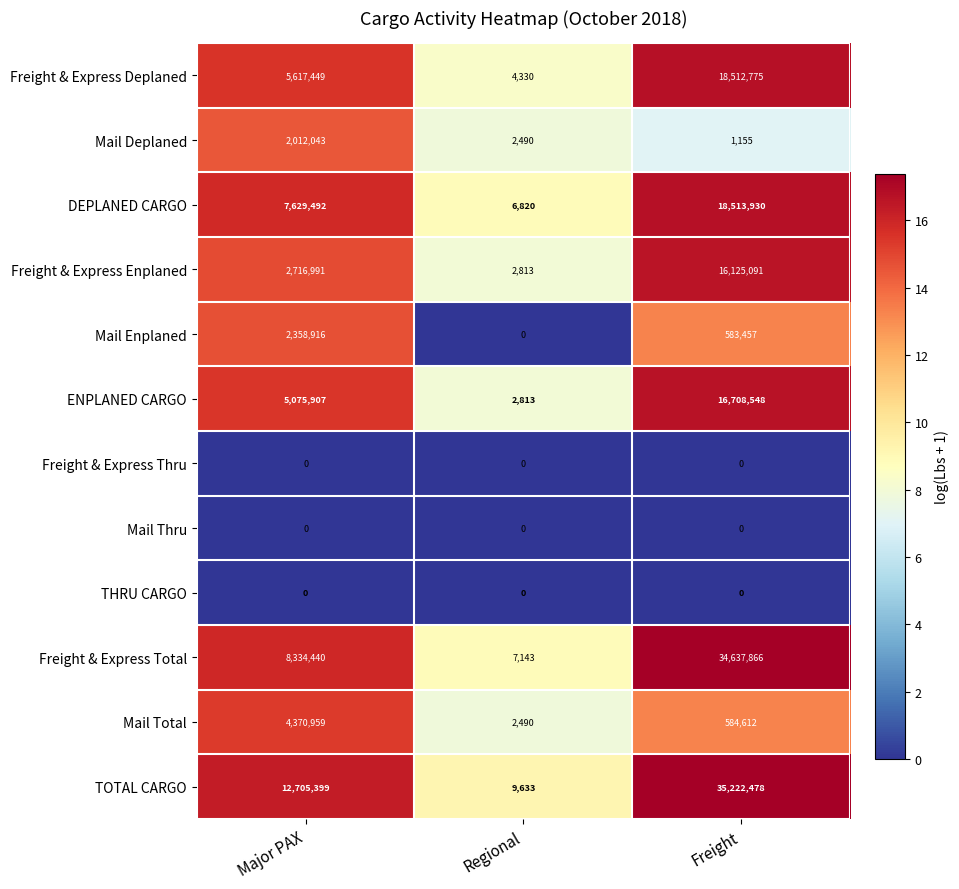

The Freight & Express Deplaned series shows 4330 at Regional. True or false?

True